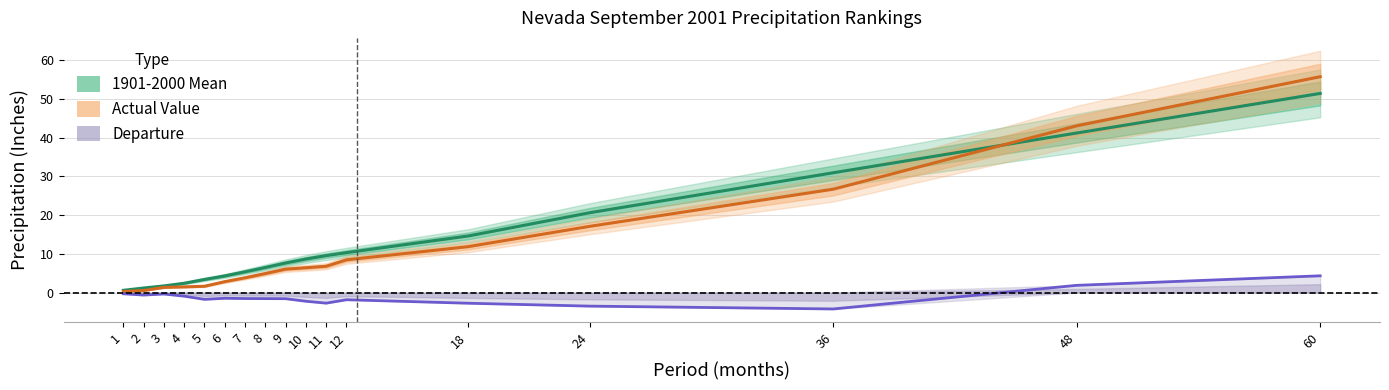

Which series has the widest spread of values?

Actual Value